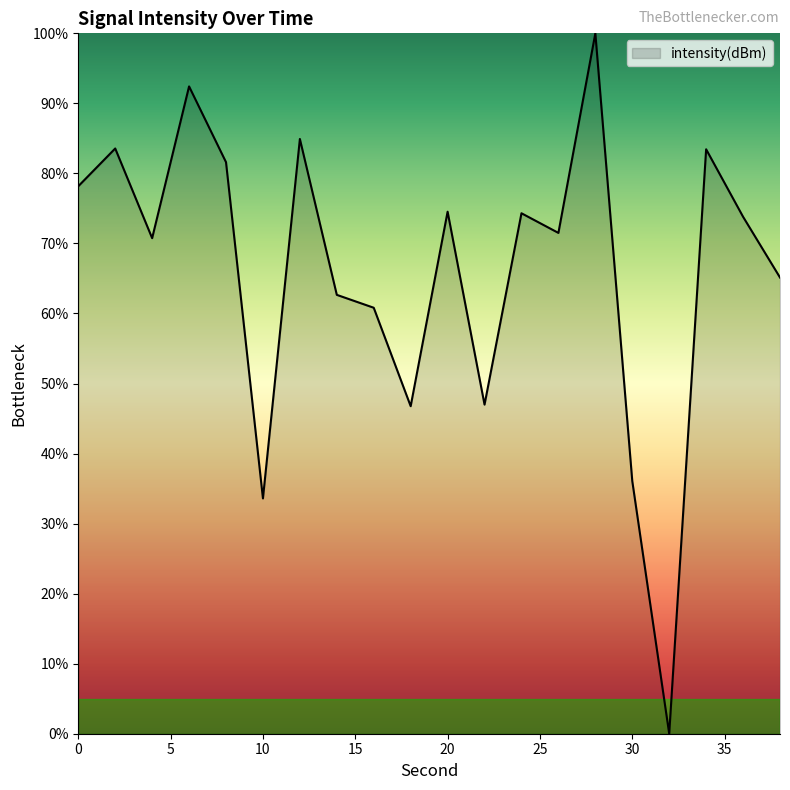

What is the difference between the second highest and minimum values?

92.4